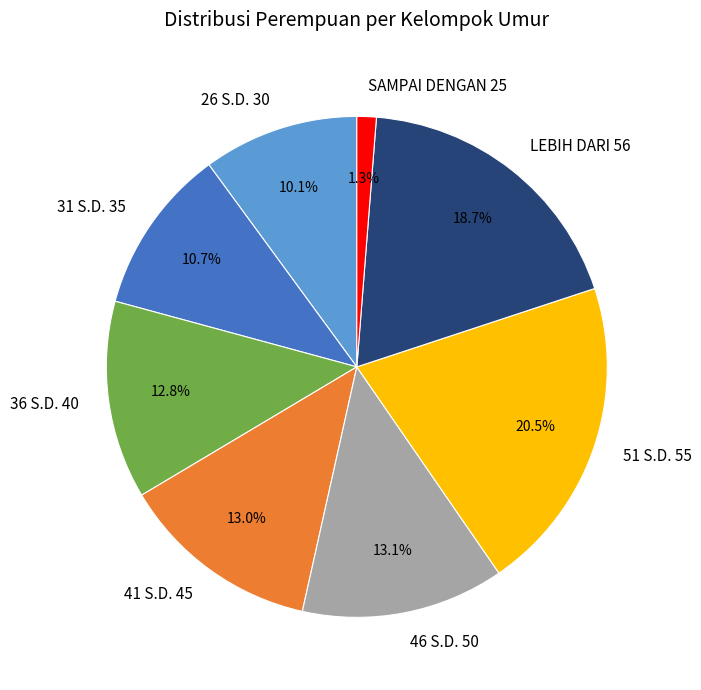

Approximately how many times larger is the value at 36 S.D. 40 compared to 51 S.D. 55?

0.6